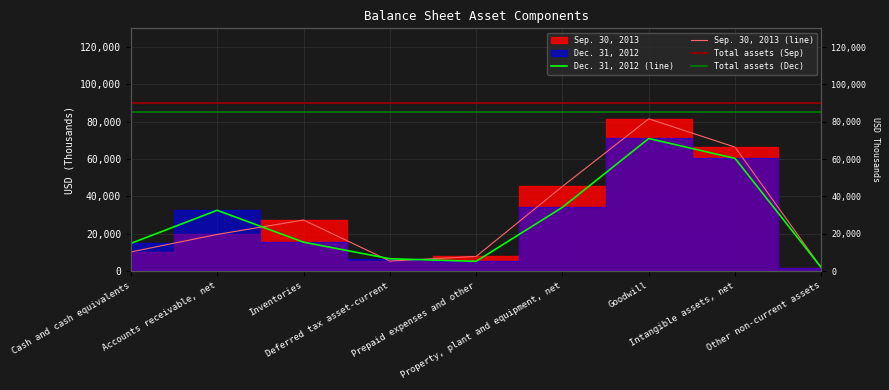

What is the highest value of the Sep. 30, 2013 series?

81538